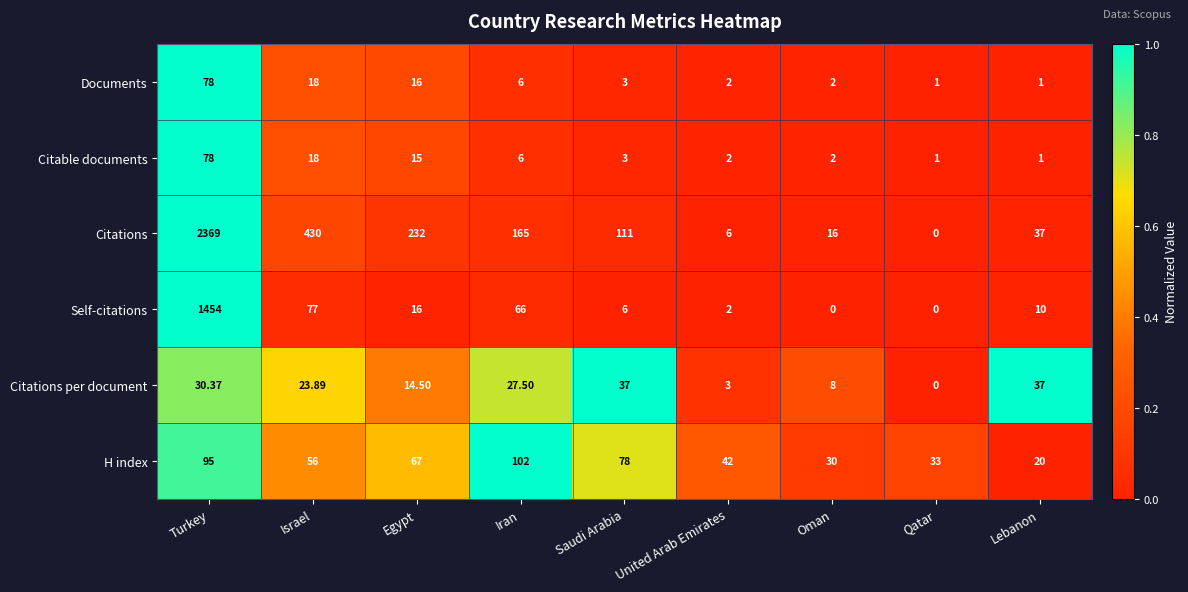

List the labels in order of H index value, largest first.

Iran, Turkey, Saudi Arabia, Egypt, Israel, United Arab Emirates, Qatar, Oman, Lebanon